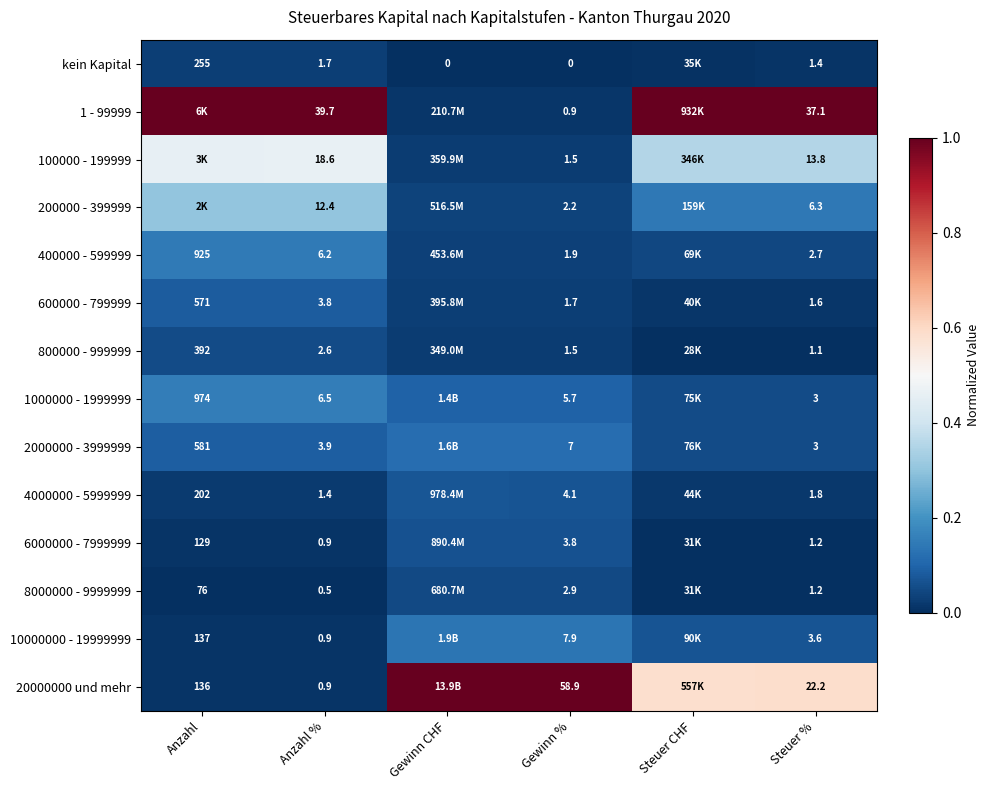

At which label is 1 - 99999 closest to 0?

Gewinn CHF